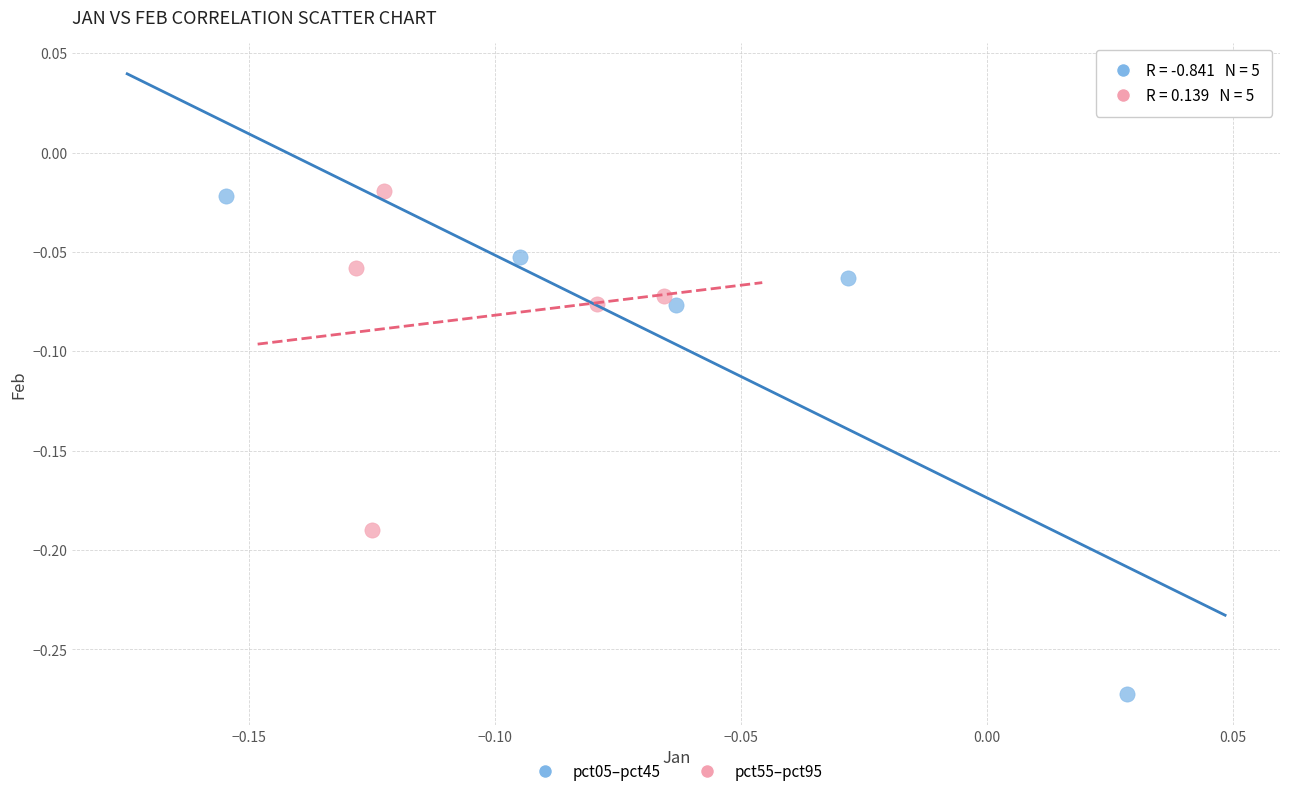

Which series reaches the minimum Y coordinate?

pct05–pct45